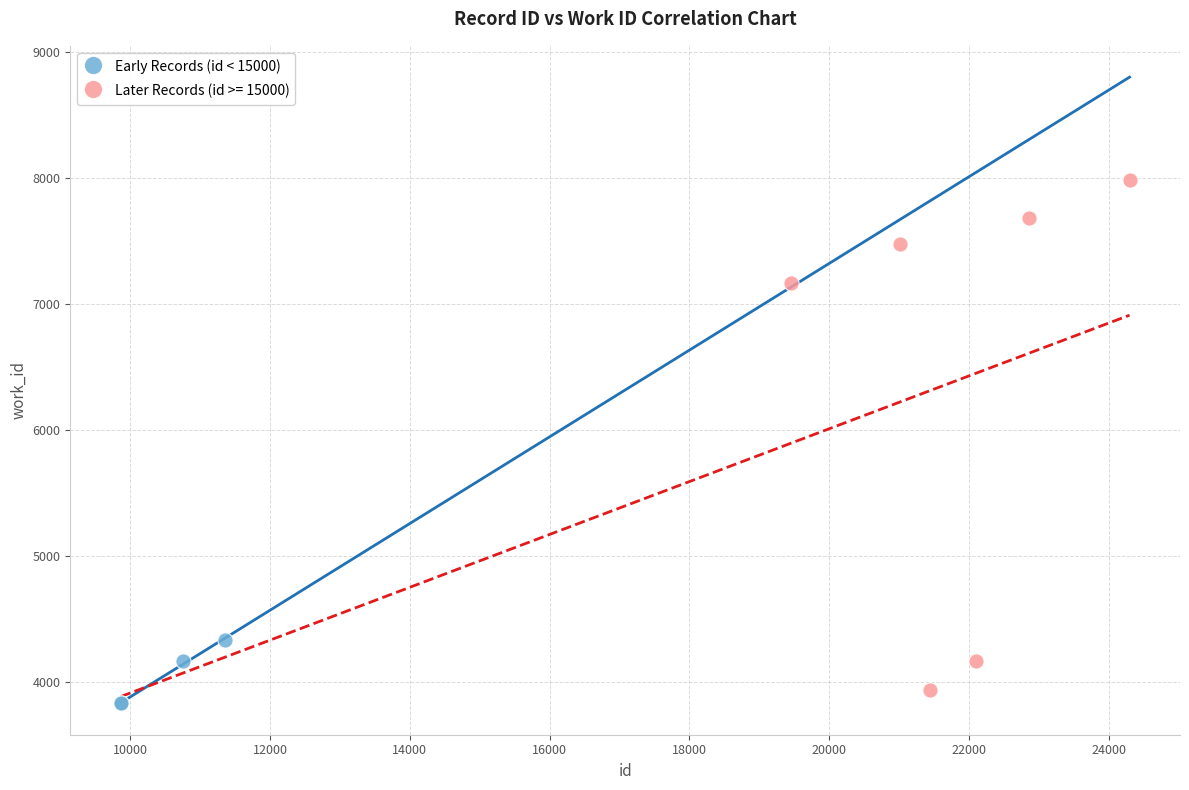

Which series has the widest spread of Y values?

Later Records (id >= 15000)